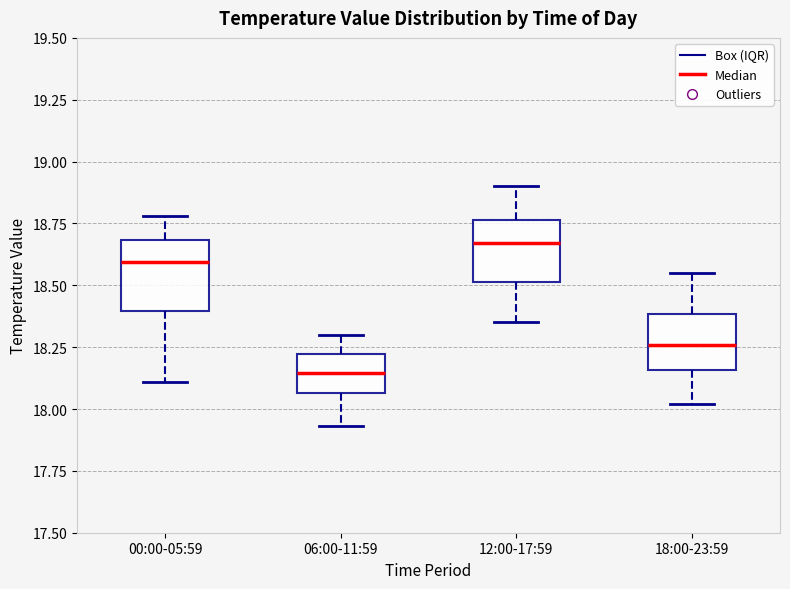

Where does the lower whisker of the box for 18:00-23:59 end on the y-axis? The values are not printed on the chart, so give them approximately, as read against the axis.

18.00